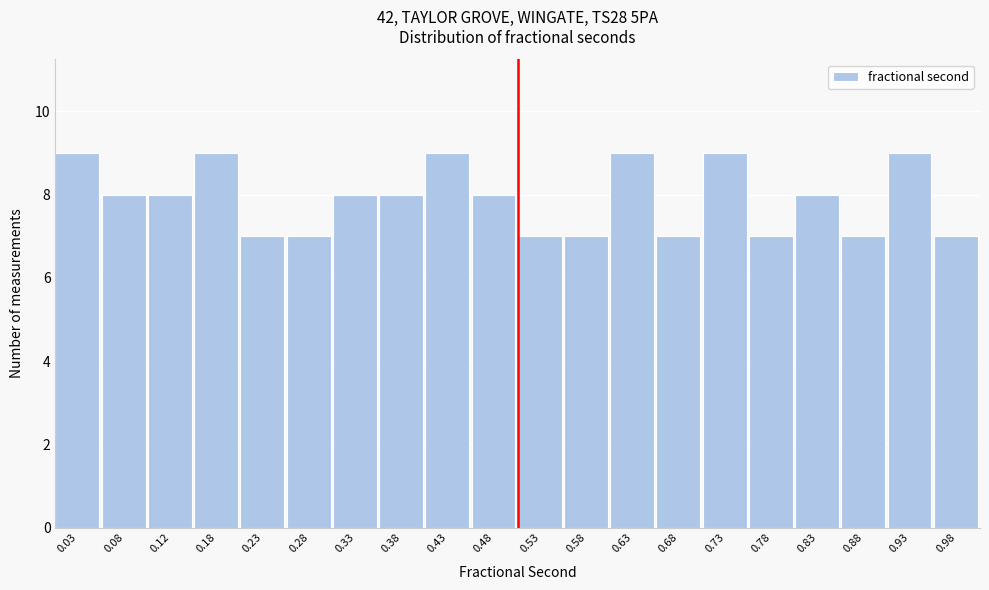

What is the height of the bar covering 0.65 to 0.70 on the x-axis? The values are not printed on the chart, so give them approximately, as read against the axis.

7